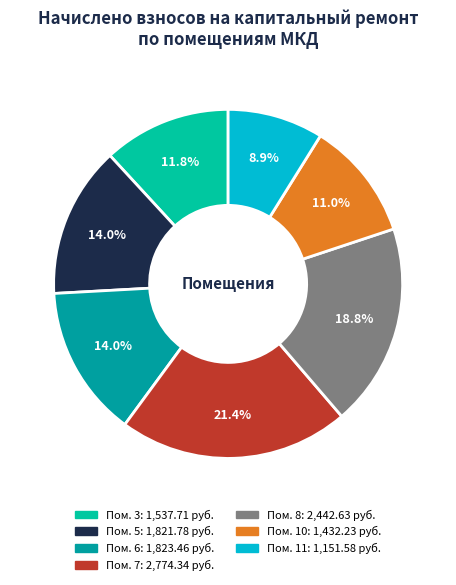

What is the smallest slice in the pie chart?

11